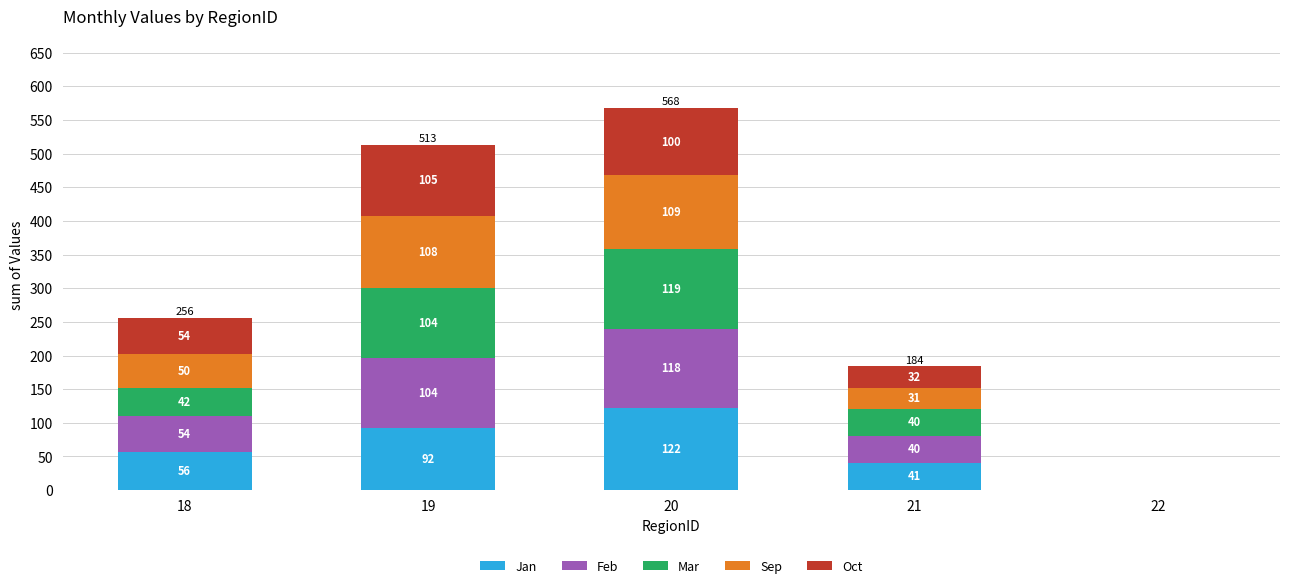

Is it true that Jan equals 56 at 18?

True